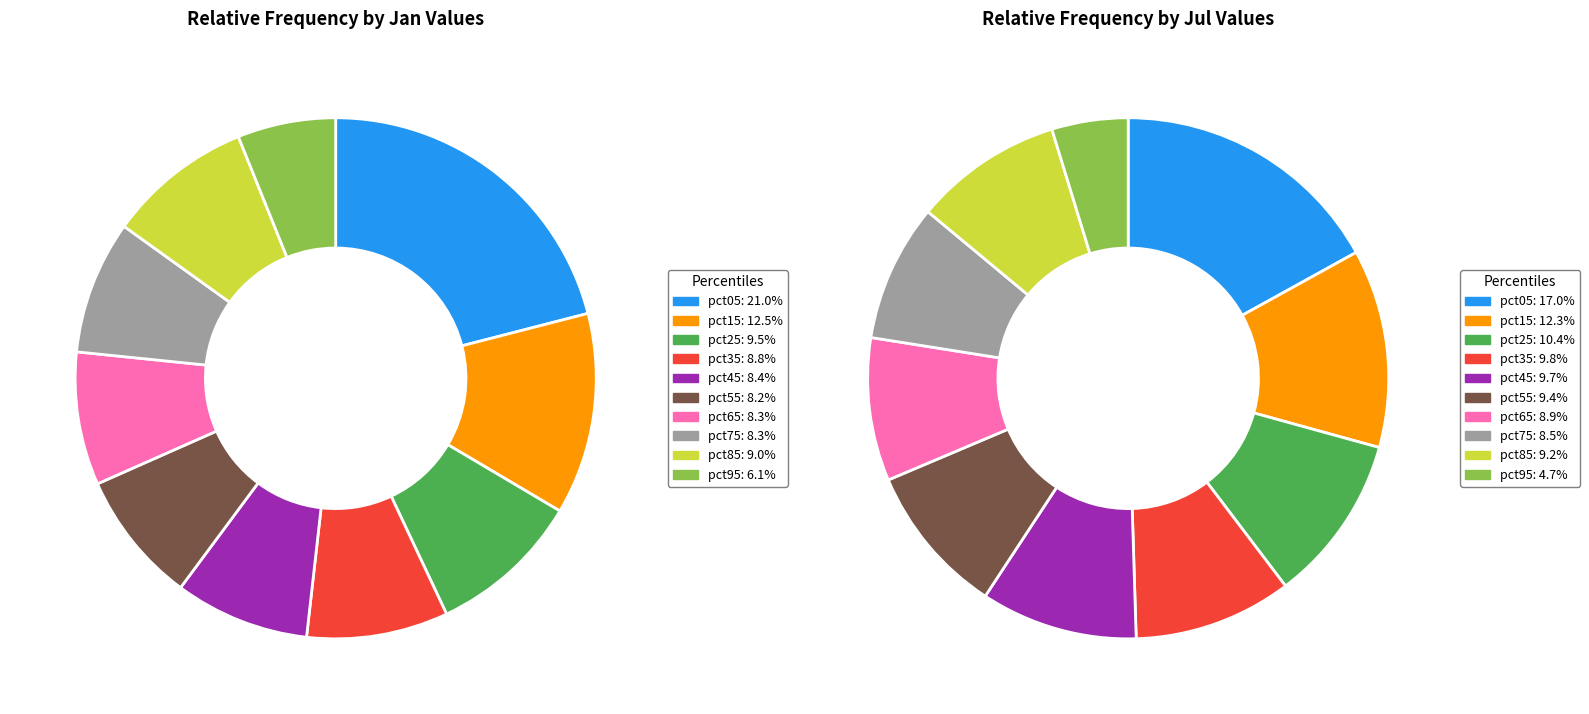

To the nearest percent, what percentage of the pie is 2?

9%